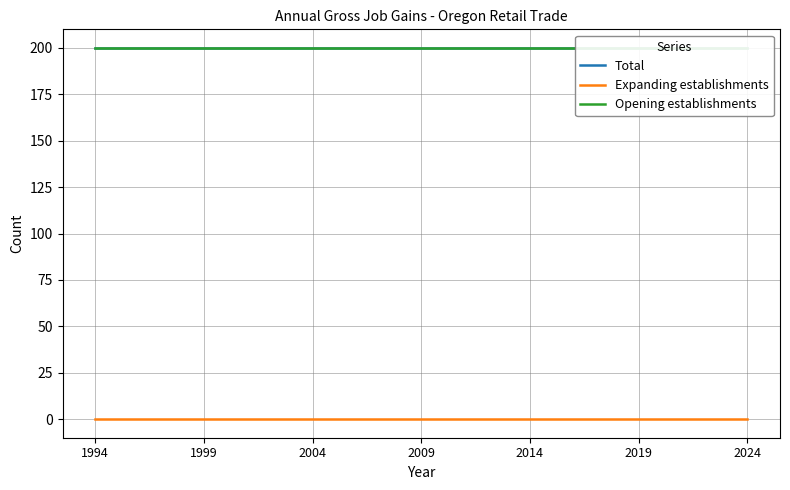

True or false: Expanding establishments has more than 0 points higher than both neighbors.

False